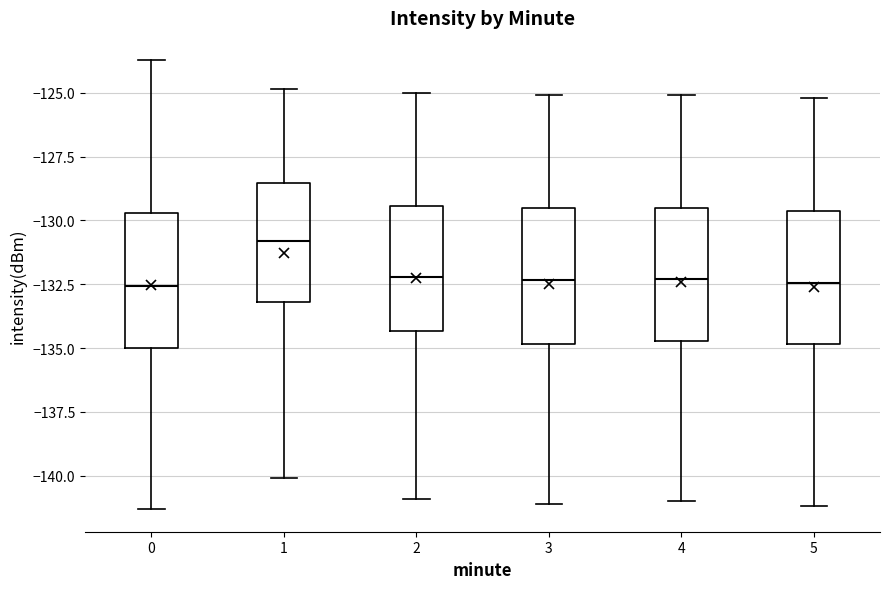

Reading left to right, transcribe this box plot: for each box, give where its median line is, the range the box spans, and where its two whiskers end, as read against the y-axis. The values are not printed on the chart, so give them approximately, as read against the axis.

0: median -132.5, box -135.0 to -129.5, whiskers -141.5 to -123.5
1: median -131.0, box -133.0 to -128.5, whiskers -140.0 to -125.0
2: median -132.0, box -134.5 to -129.5, whiskers -141.0 to -125.0
3: median -132.5, box -135.0 to -129.5, whiskers -141.0 to -125.0
4: median -132.5, box -134.5 to -129.5, whiskers -141.0 to -125.0
5: median -132.5, box -135.0 to -129.5, whiskers -141.0 to -125.0